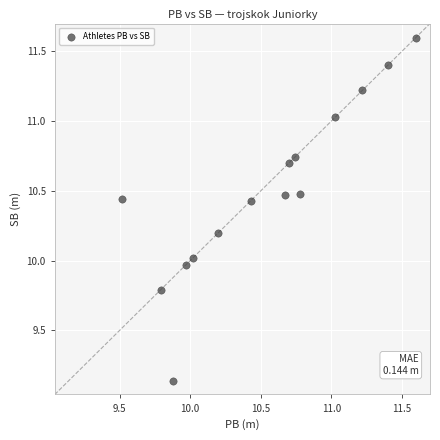

What is the range of X values (max minus min)?

2.1